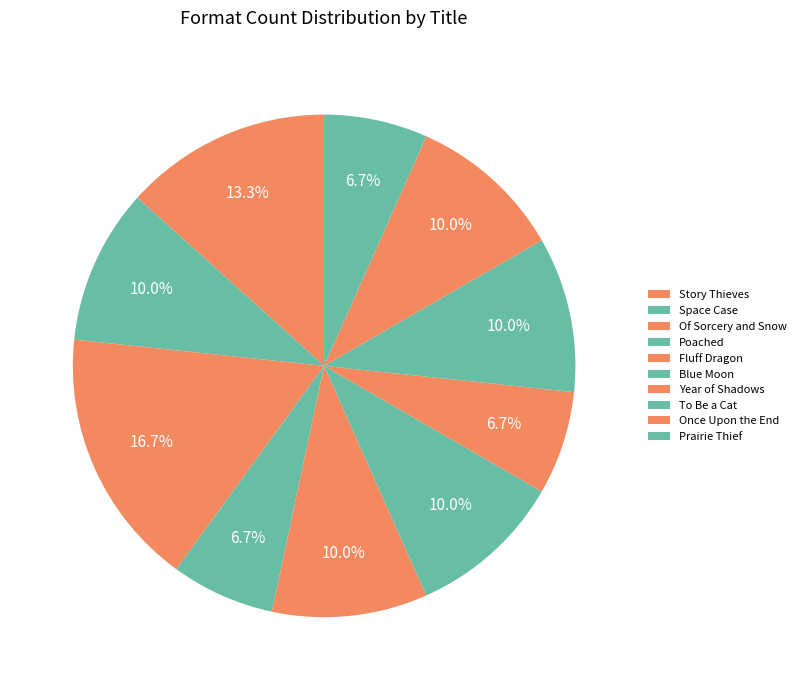

Count the number of slices in the pie.

10